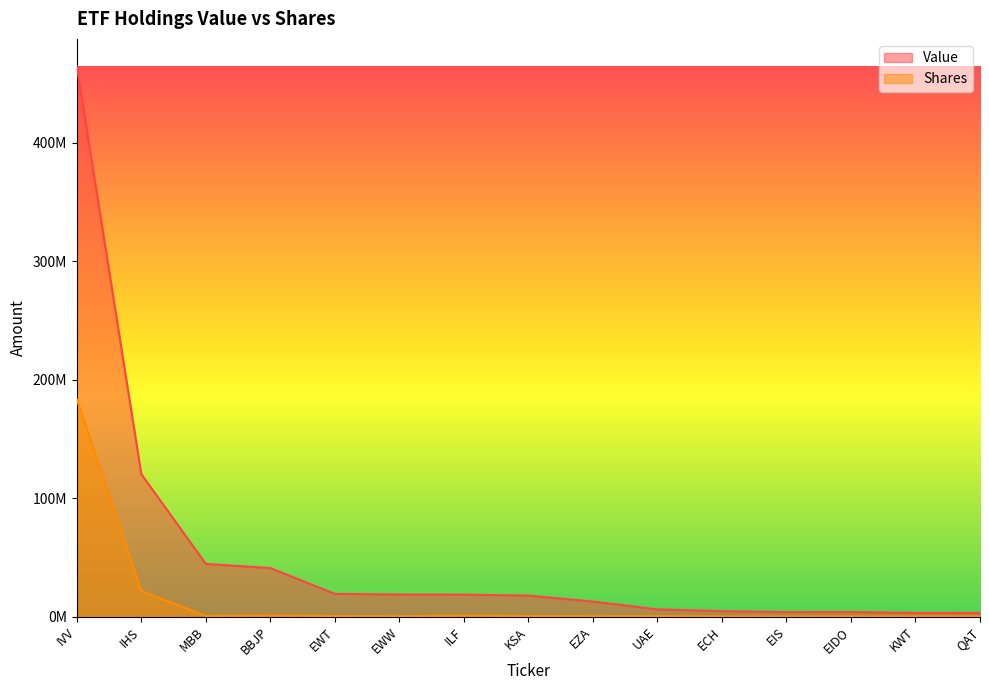

Which series changed the most between EWW and ECH?

Value